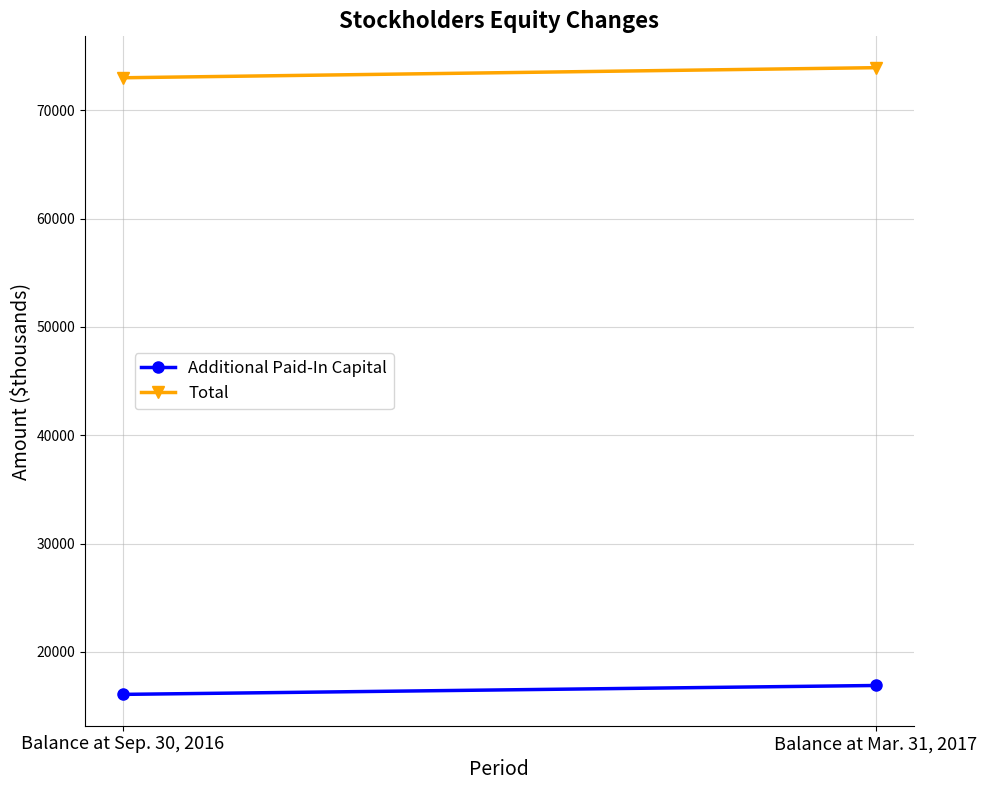

What is the value of the Total point at the 1st from the left?

73012